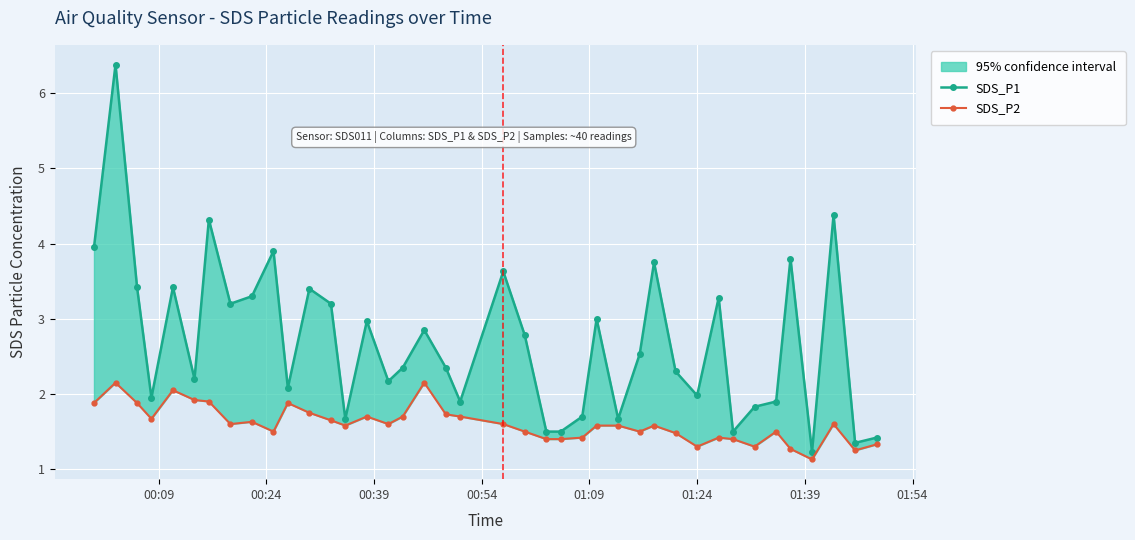

Rank the series by their maximum value, from lowest to highest.

SDS_P2, SDS_P1